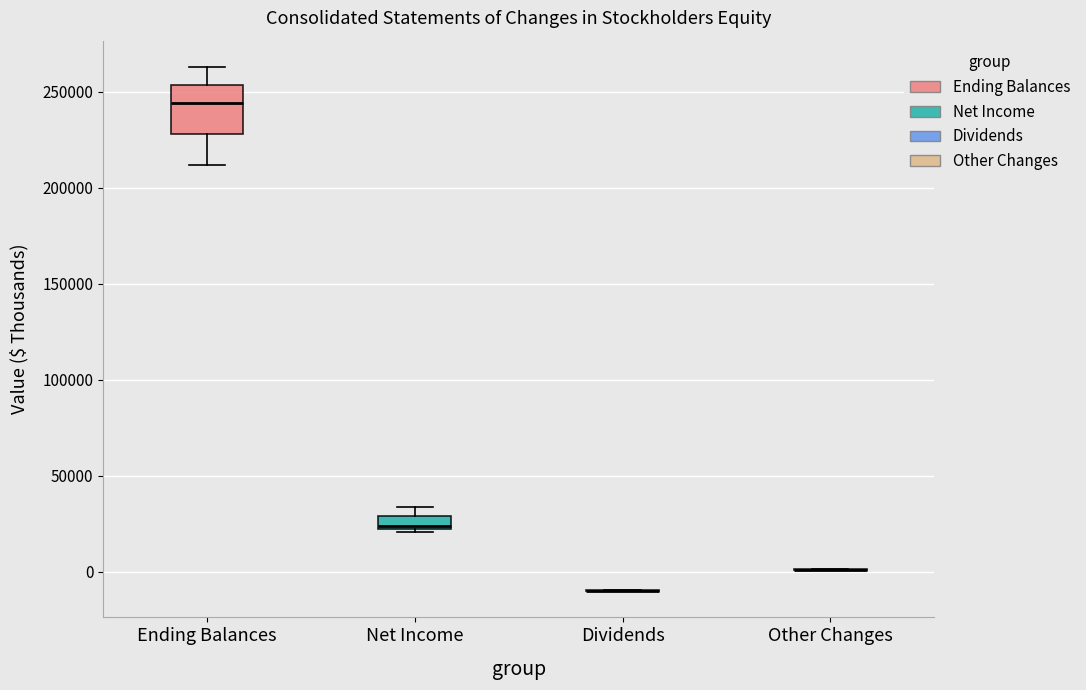

Which box is the tallest, from its lower edge to its upper edge?

Ending Balances